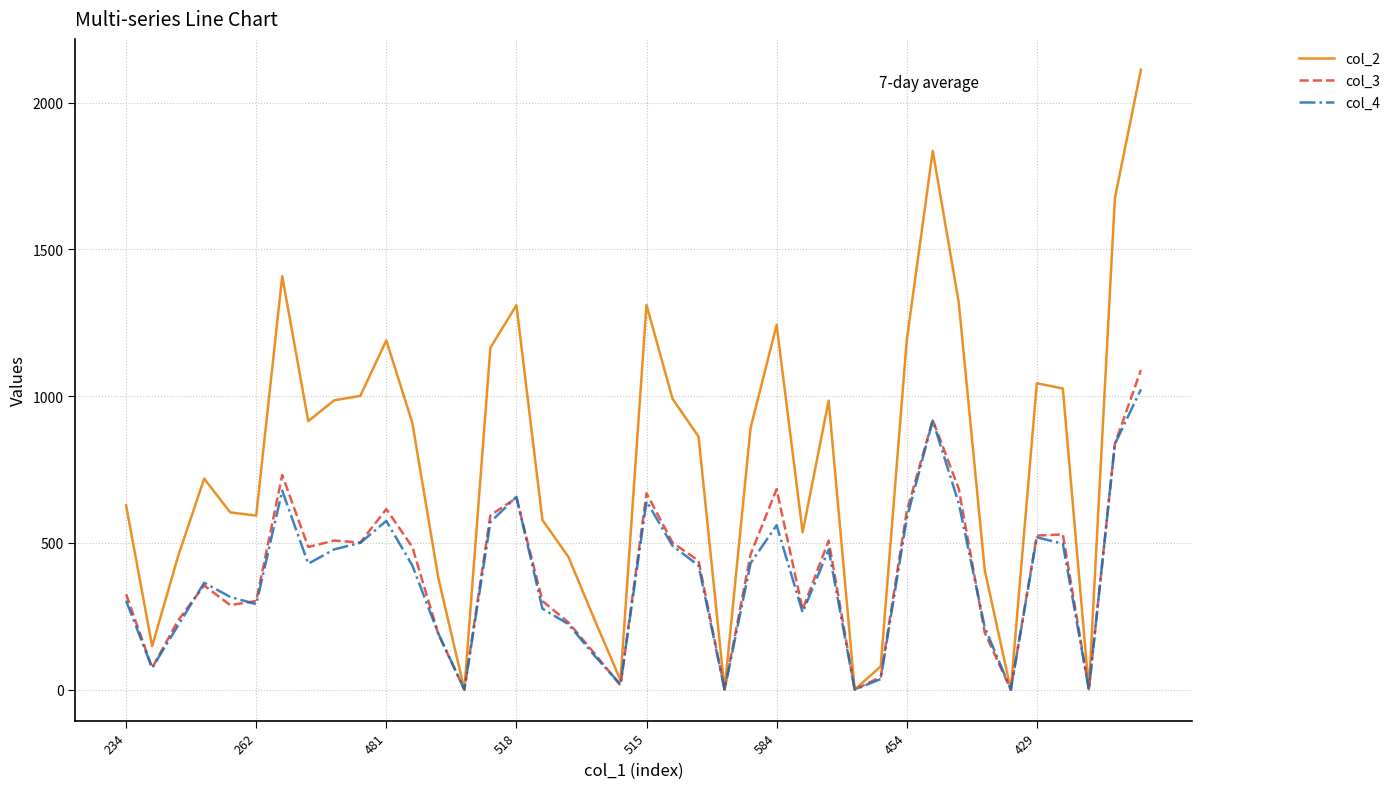

Which series has the largest range (max minus min)?

col_2